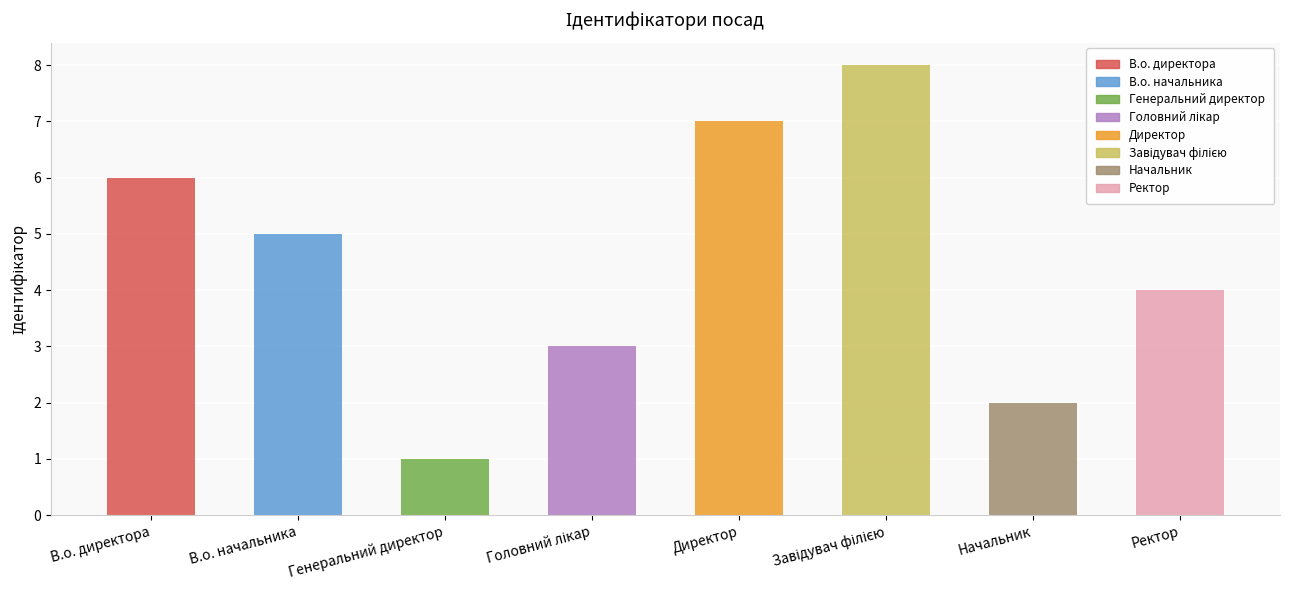

How many distinct data groups are displayed?

1